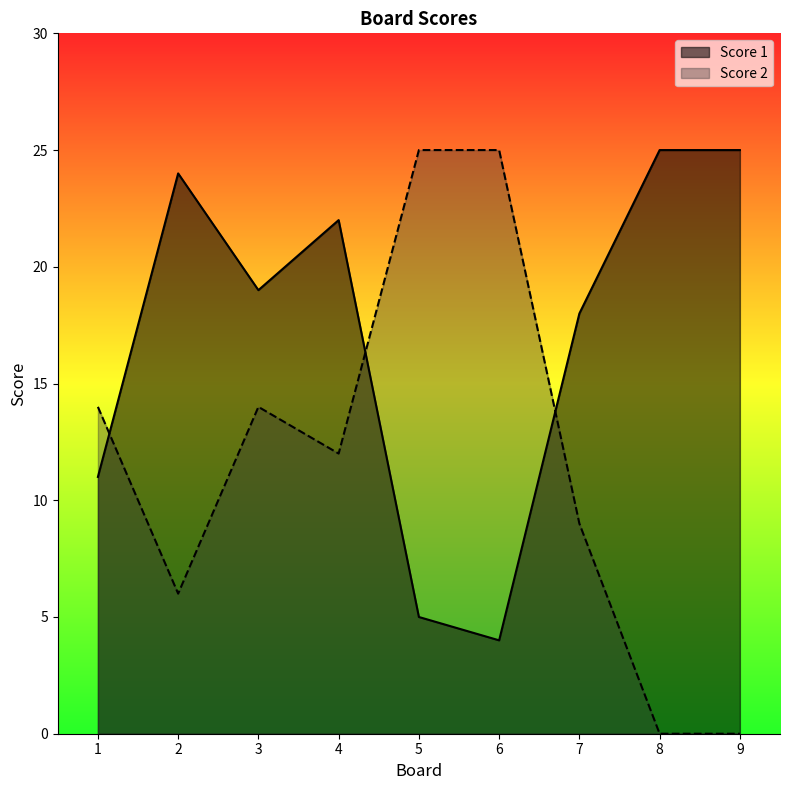

Does the chart display data point markers on the line(s)?

No